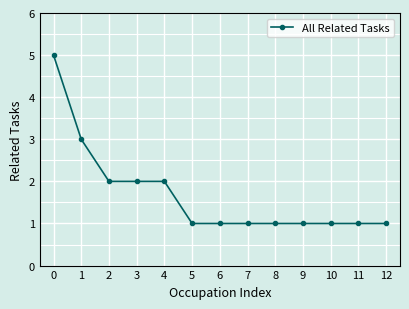

What is the ratio of the value at 9 to the value at 5?

1.0